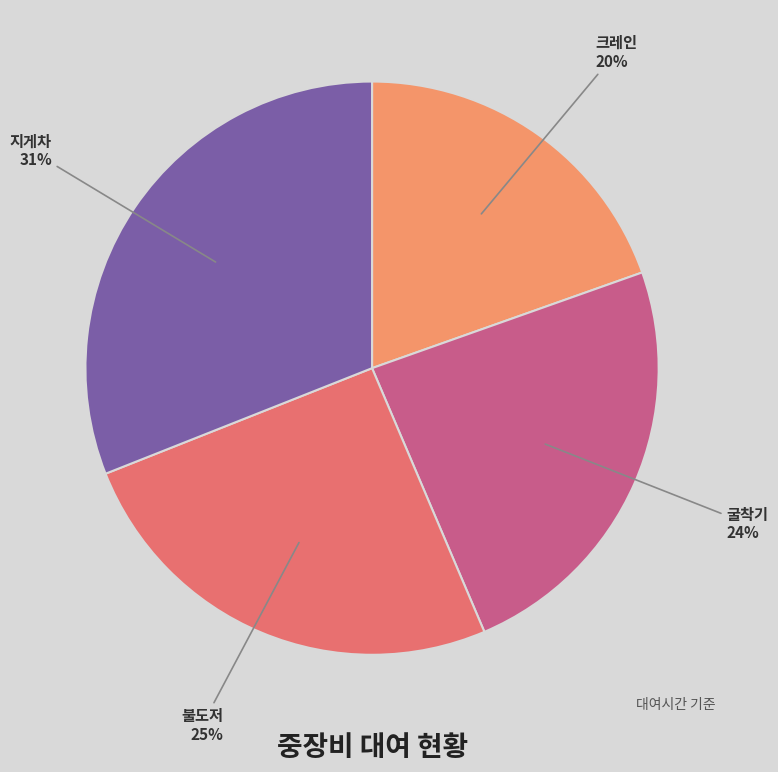

How many slices are in this pie chart?

4